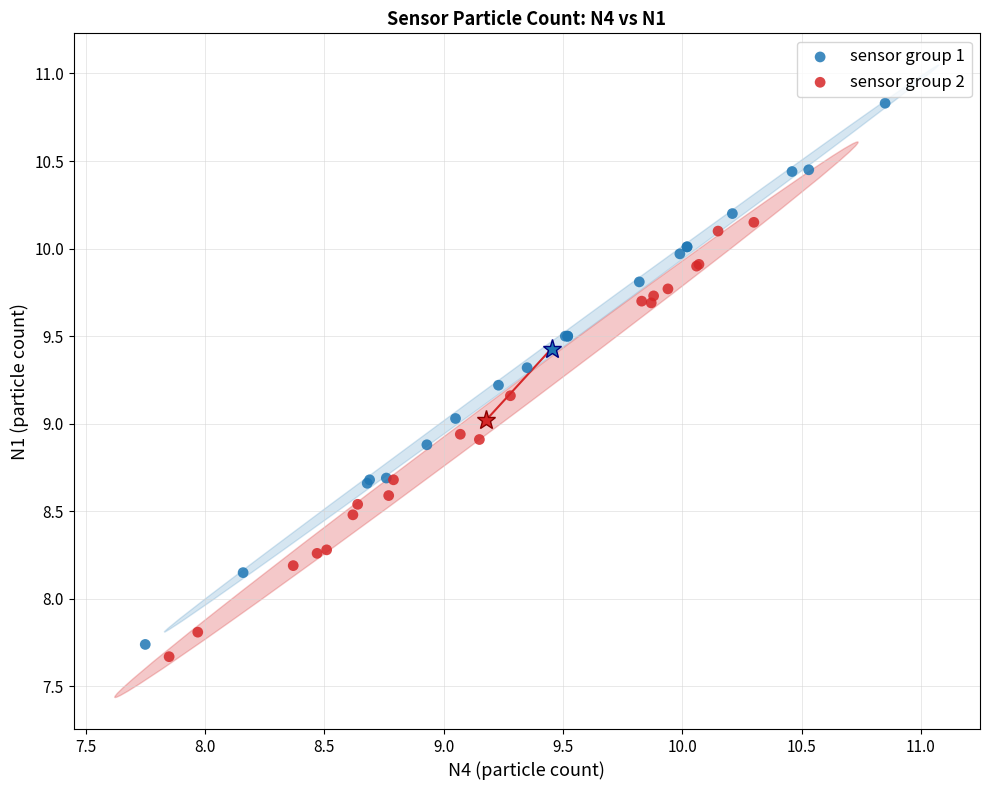

Which series reaches the maximum Y coordinate?

sensor group 1